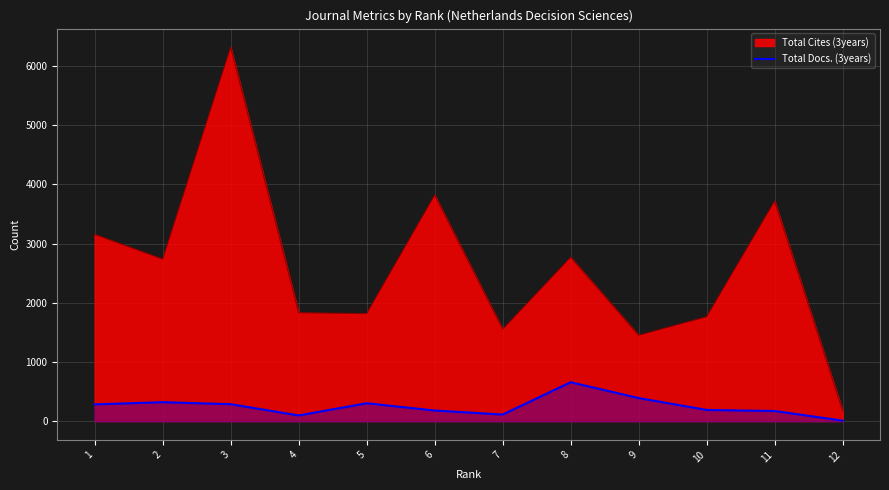

How many series are shown in this chart?

2